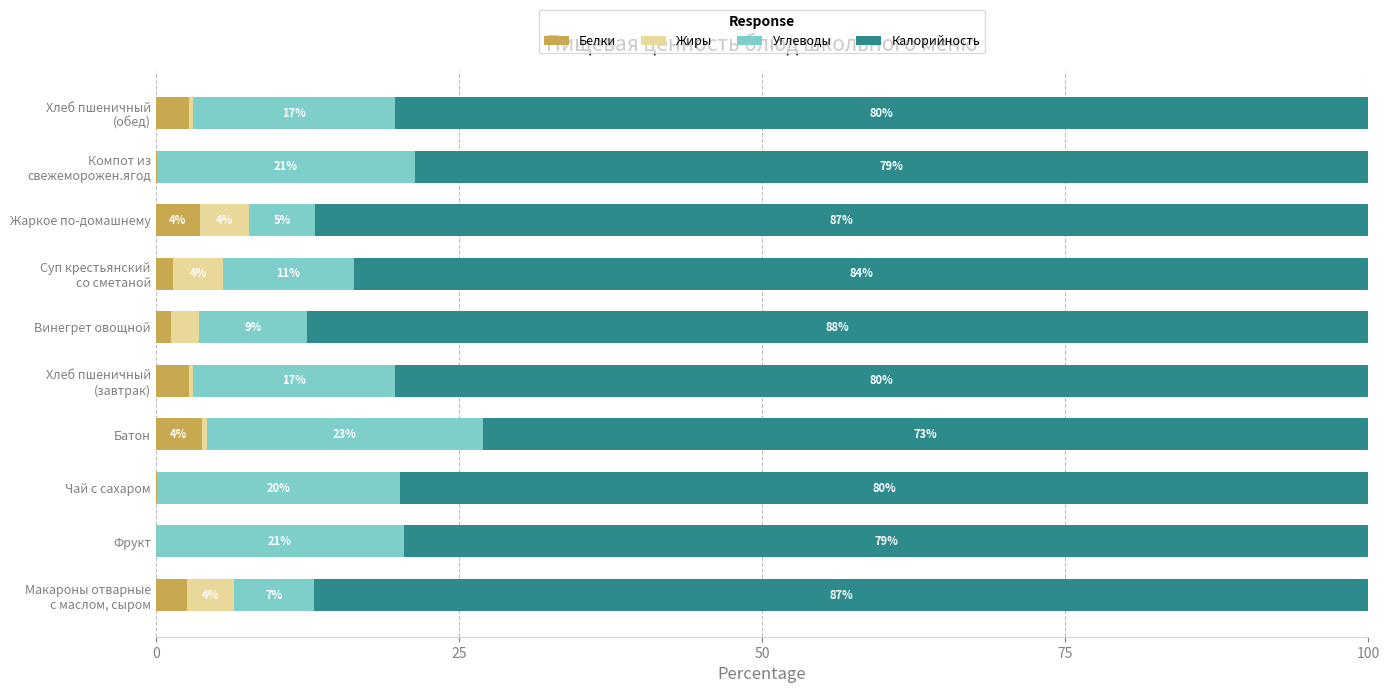

What are all the series names shown in the legend?

Белки, Жиры, Углеводы, Калорийность